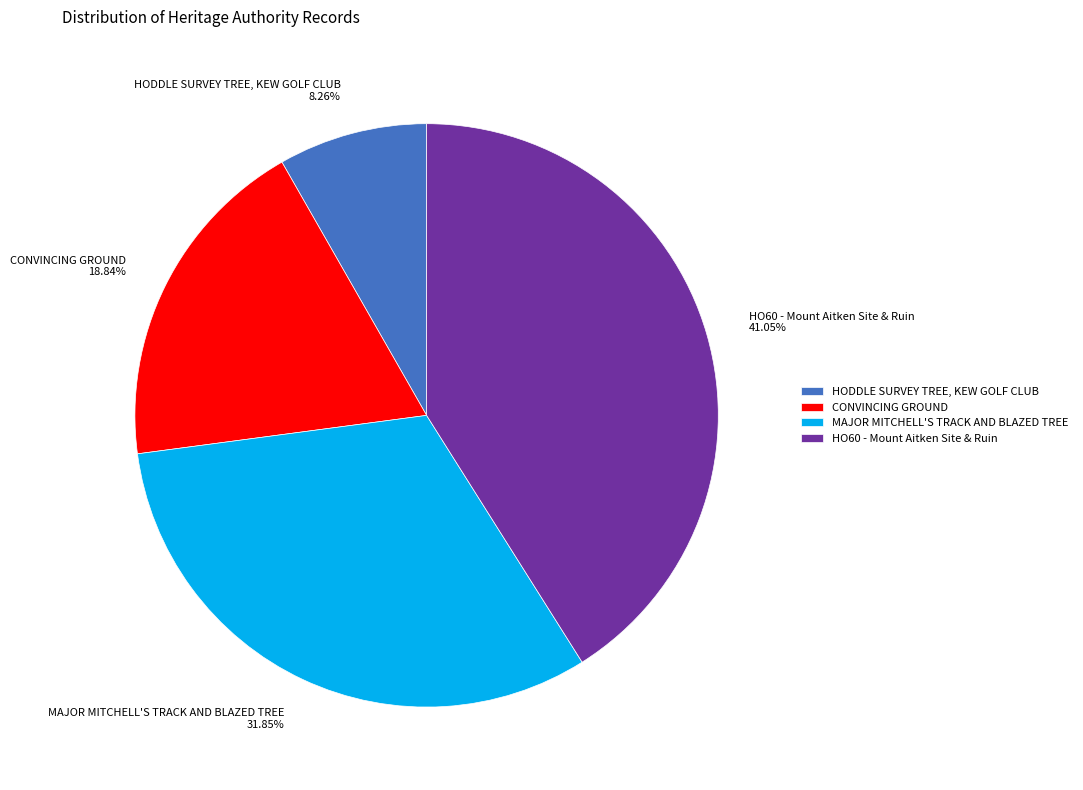

Does HODDLE SURVEY TREE, KEW GOLF CLUB account for over 50% of the chart?

No